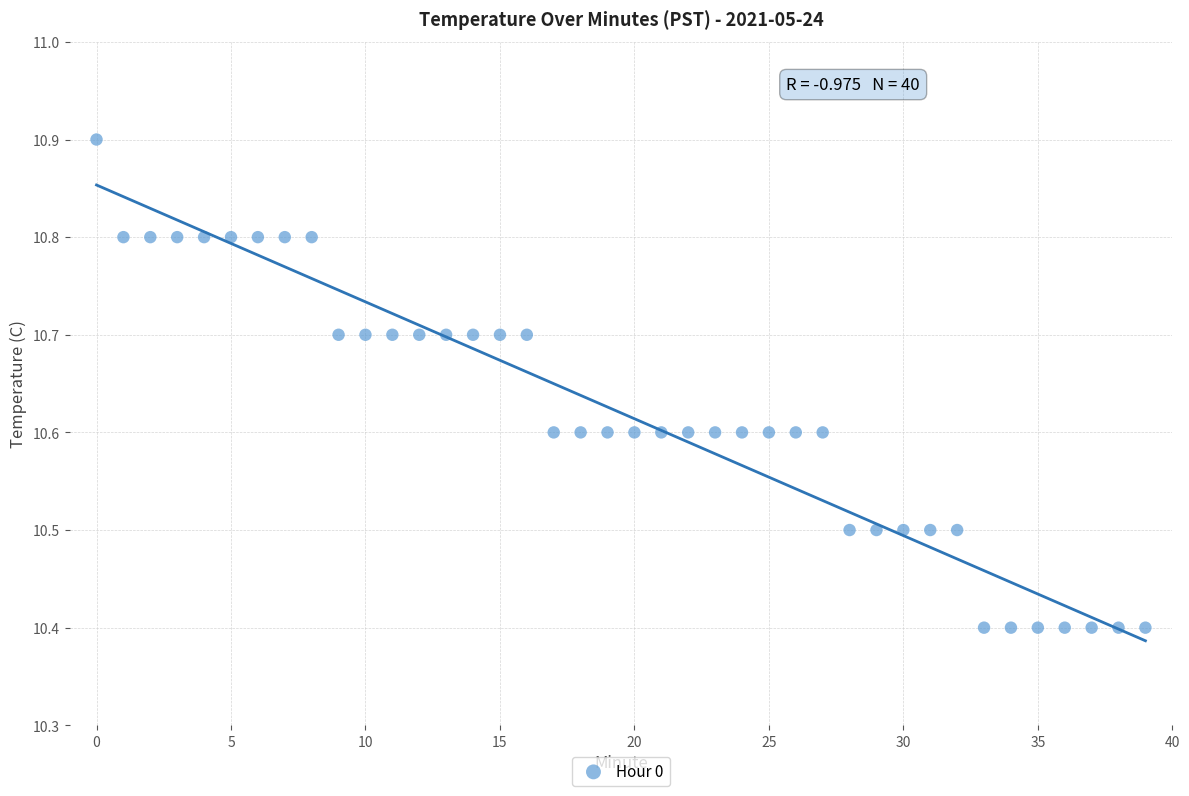

What is the range of Y values (max minus min)?

0.5